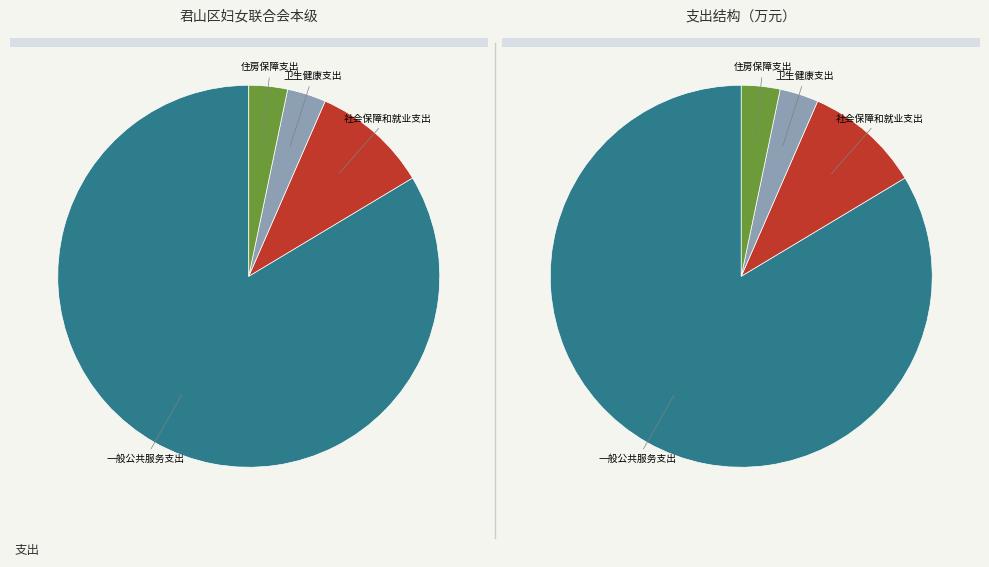

What is the ratio of the value at 住房保障支出 to the value at 社会保障和就业支出?

0.3